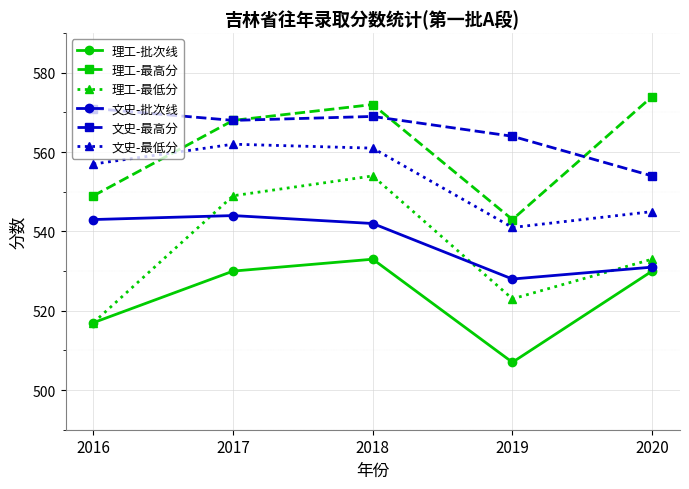

What is the sum of the 文史-最低分 values at 2019 and 2018?

1102